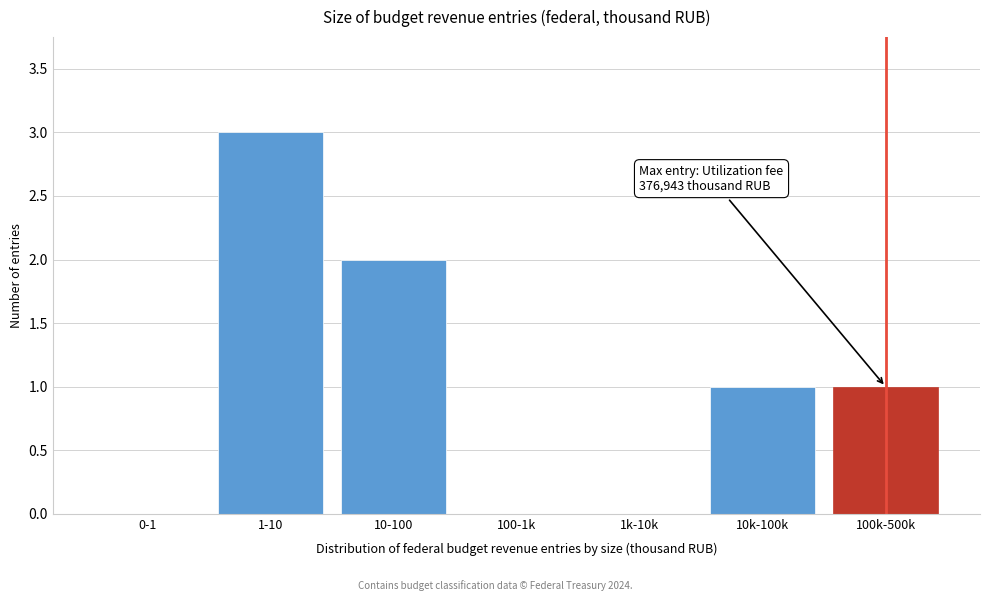

Reading left to right, list all the values displayed in this chart.

0-1=0	1-10=3	10-100=2	100-1k=0	1k-10k=0	10k-100k=1	100k-500k=1